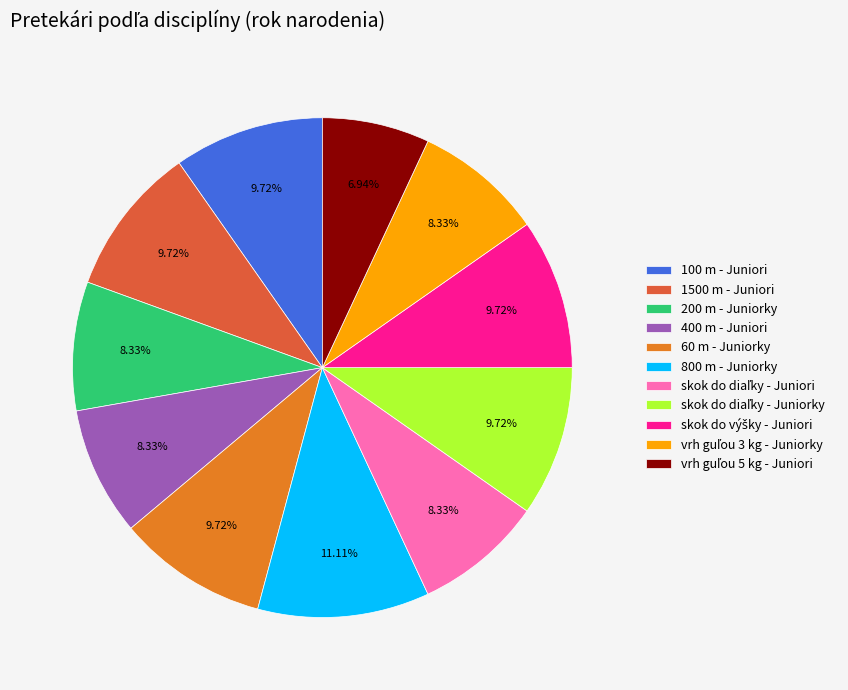

Which slice is the largest?

800 m - Juniorky